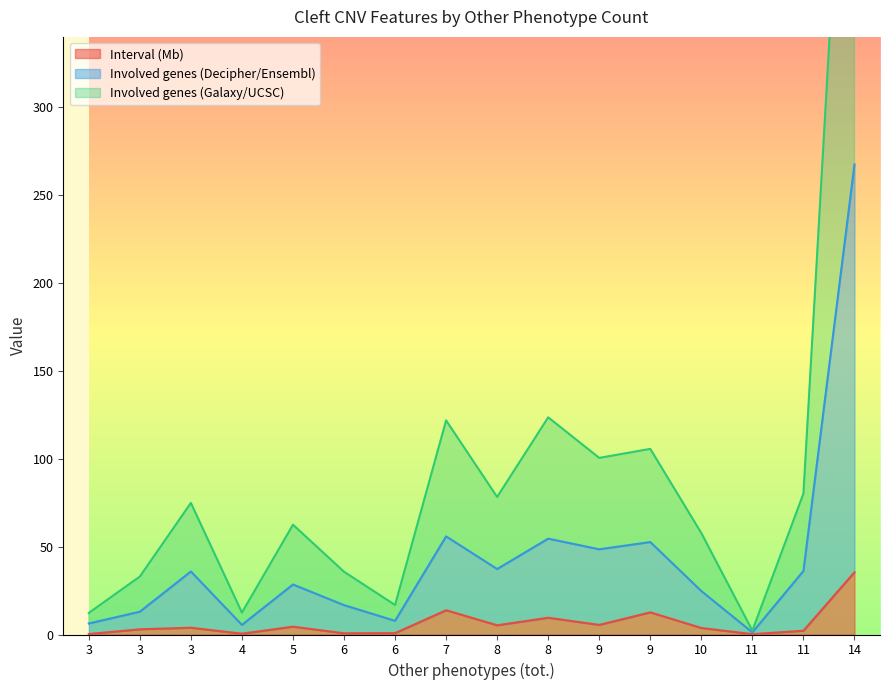

Where is Involved genes (Decipher/Ensembl) nearest to the value 116?

8